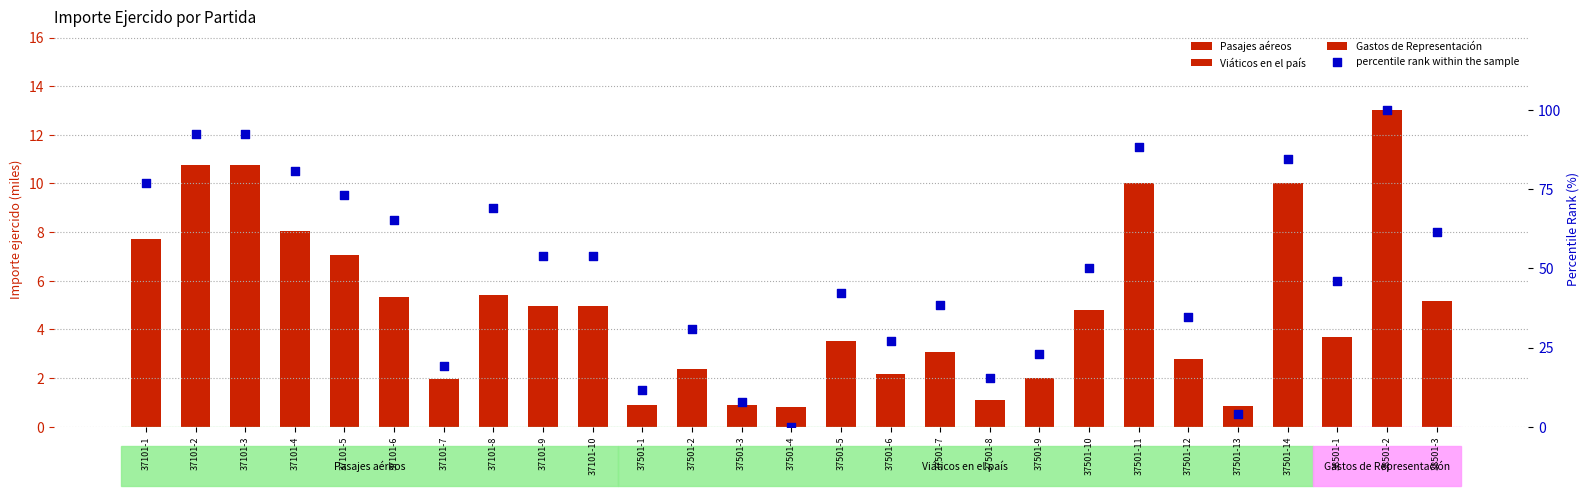

What is the change in value from 37101-2 to 37501-8?

-76.9